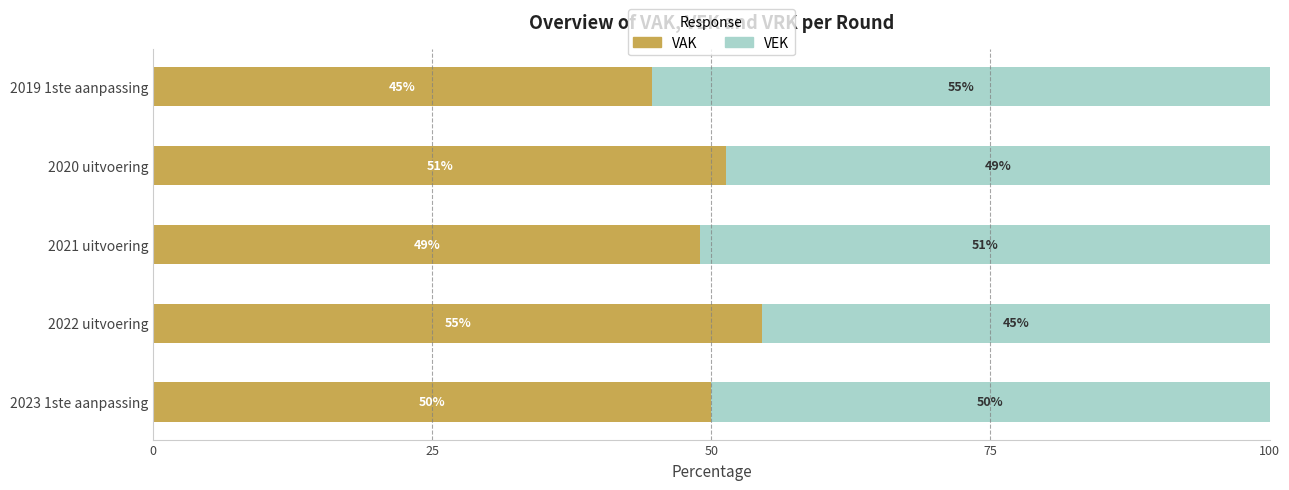

What is the total value across all series at 2023 1ste aanpassing?

100.0